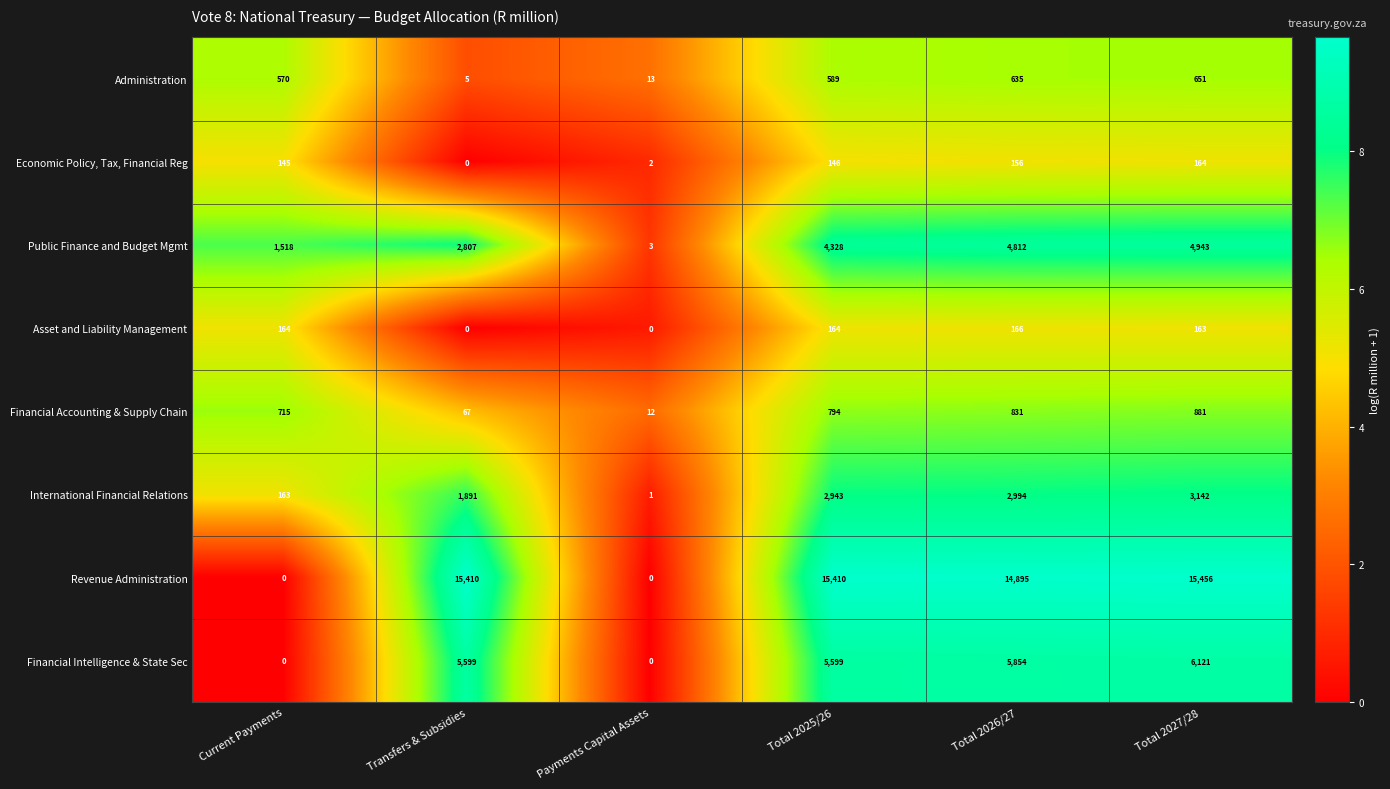

What is the sum of all Financial Intelligence & State Sec values?

23173